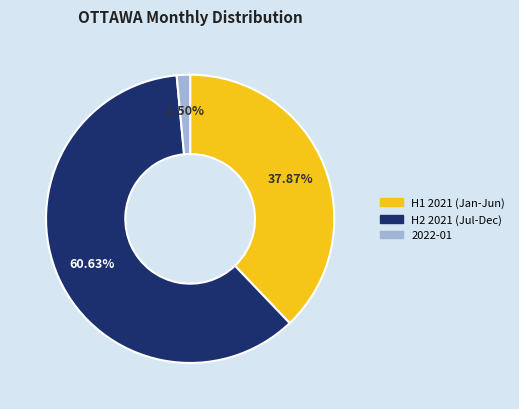

Combined, do H2 2021 (Jul-Dec) and 2022-01 account for over 50%?

Yes